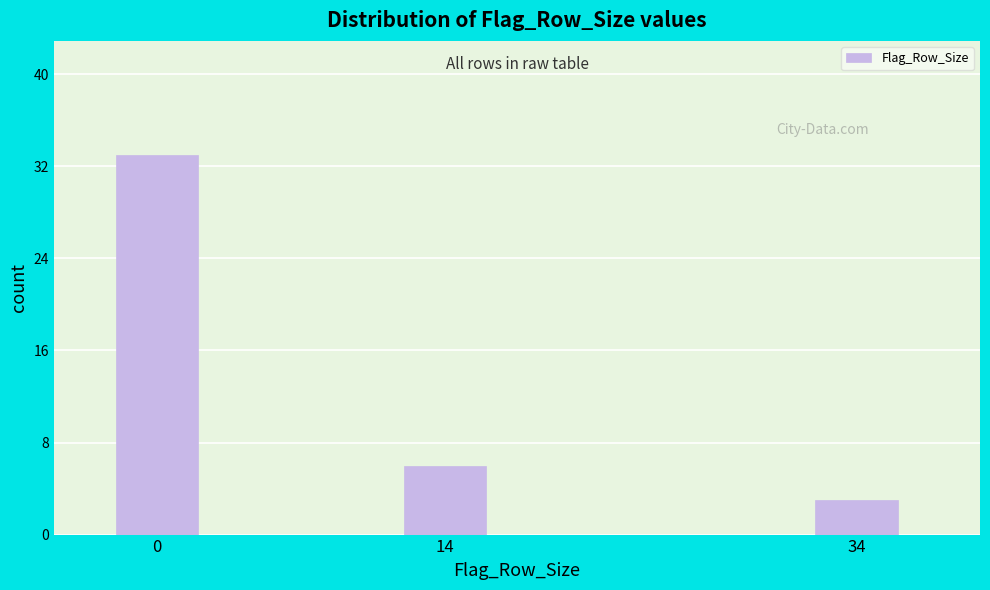

Reading right to left, extract all data points from this chart.

34=3	14=6	0=33